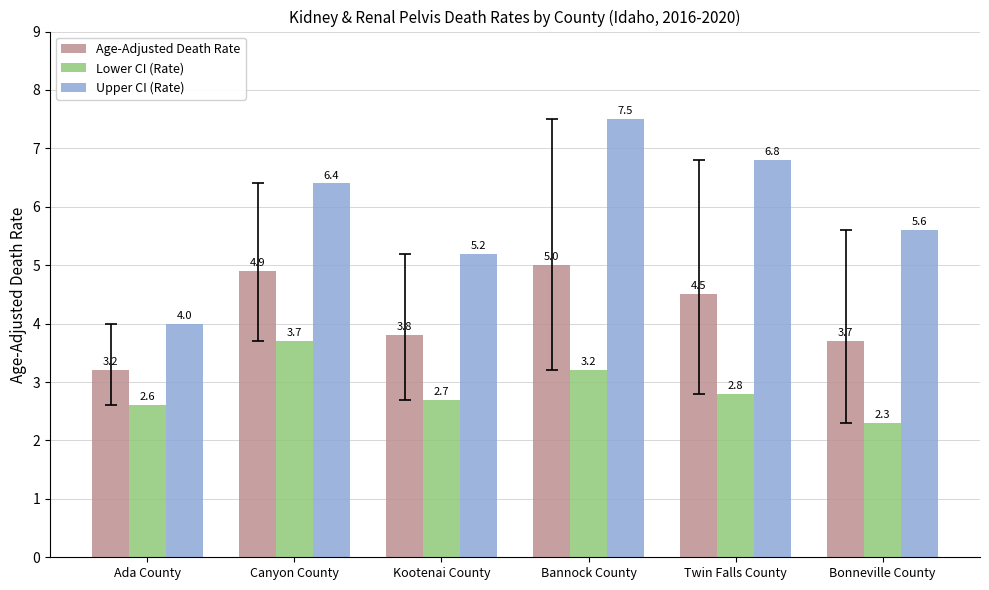

Where is Age-Adjusted Death Rate nearest to the value 4?

Kootenai County